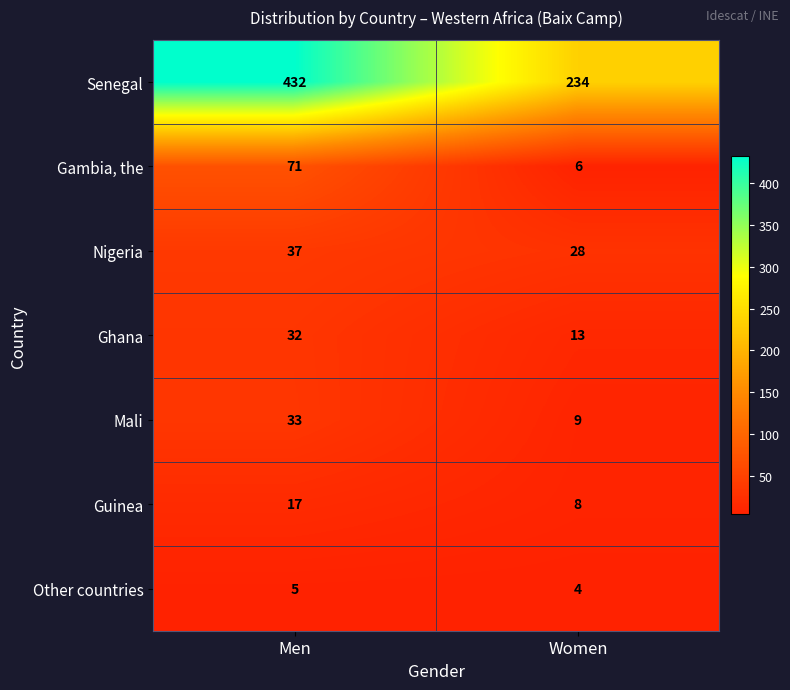

What is the sum of all Ghana values?

45